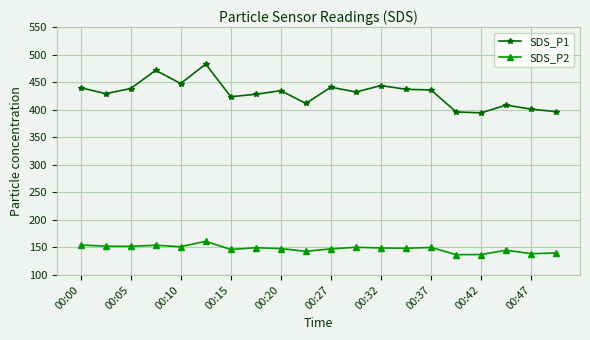

True or false: SDS_P2 and SDS_P1 cross at least once.

False